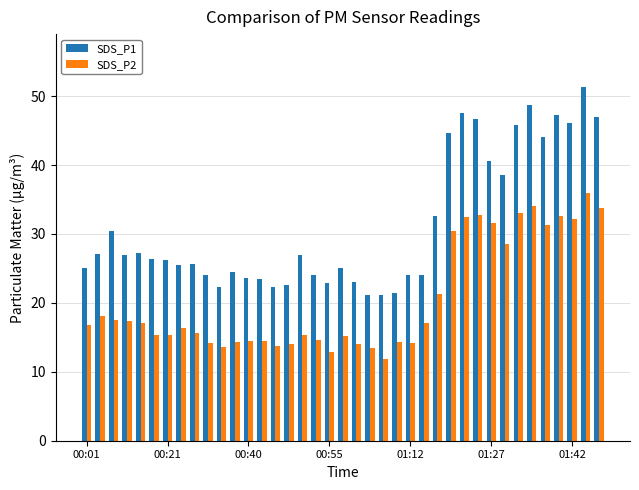

What is the highest value of the SDS_P1 series?

51.3